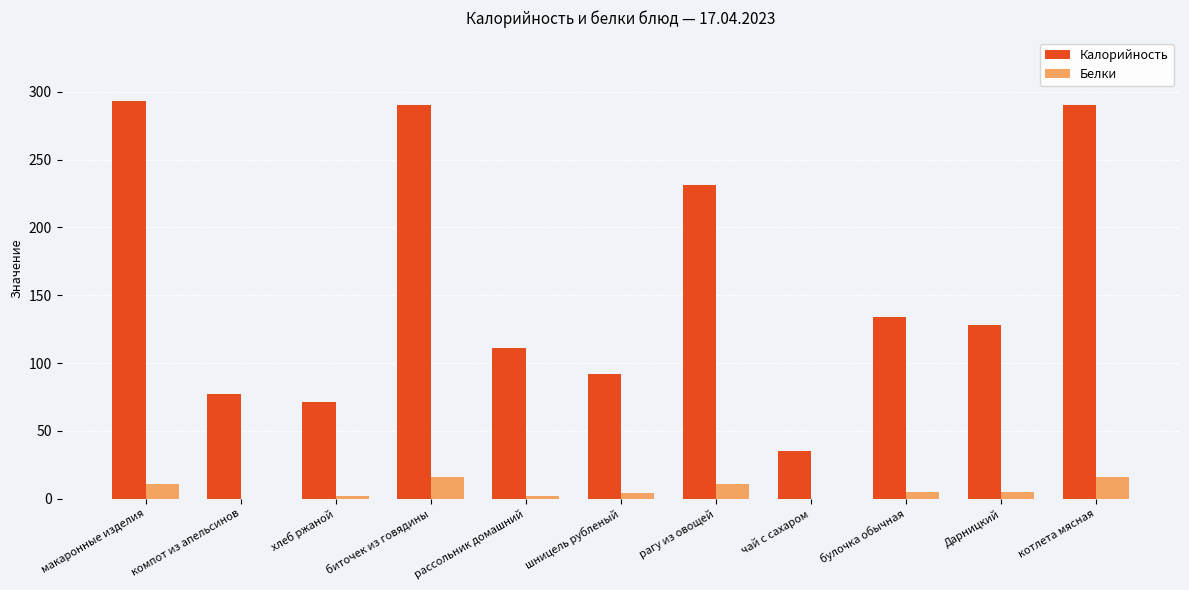

The Белки series shows 11.0 at рагу из овощей. True or false?

True